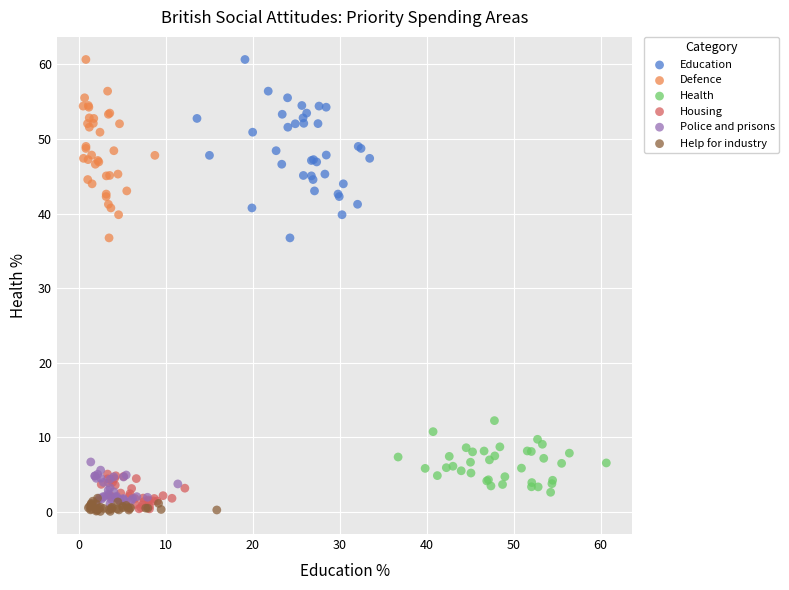

What are all the series names shown in the legend?

Education, Defence, Health, Housing, Police and prisons, Help for industry